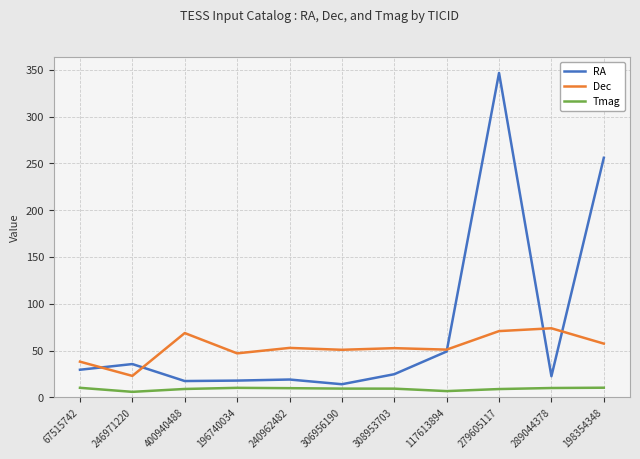

The Tmag series shows 9.8 at 240962482. True or false?

True